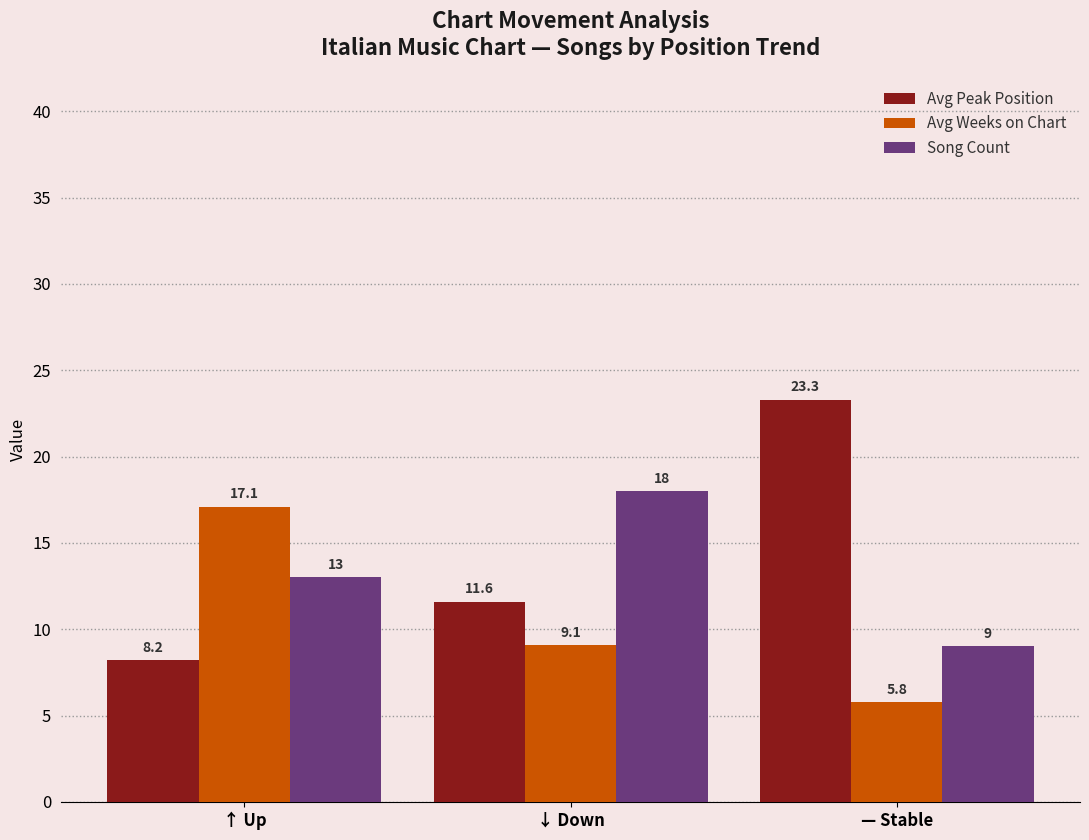

Count the Song Count values in the range 9 to 18.

3